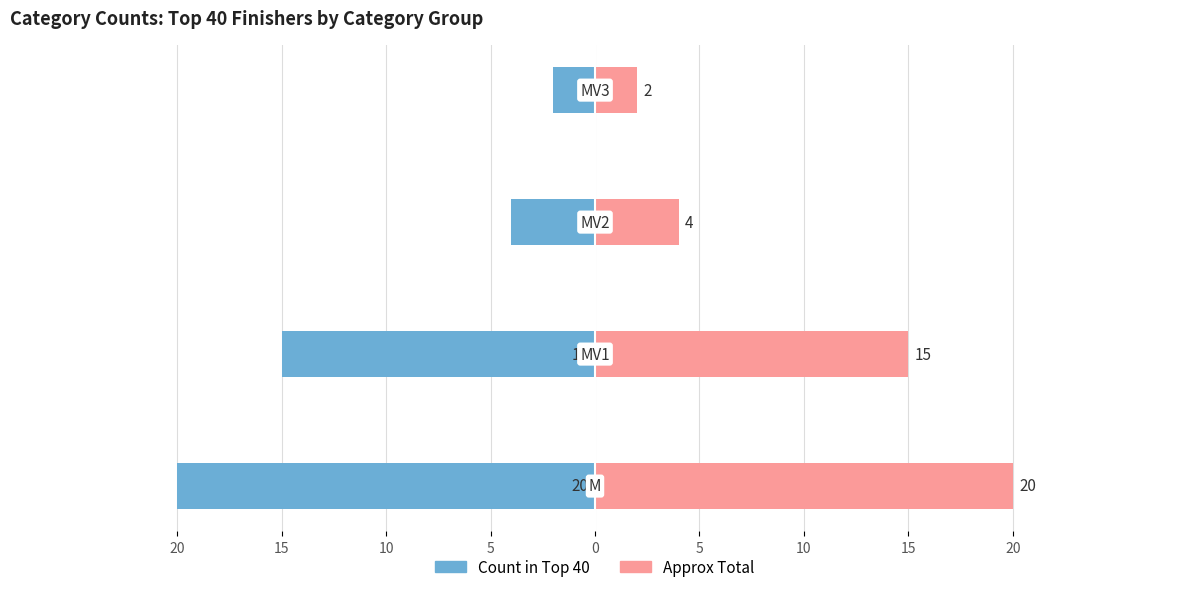

Reading left to right, extract all data points from this chart.

Count in Top 40: 20=-20	15=-15	10=-4	5=-2
Approx Total: 20=20	15=15	10=4	5=2